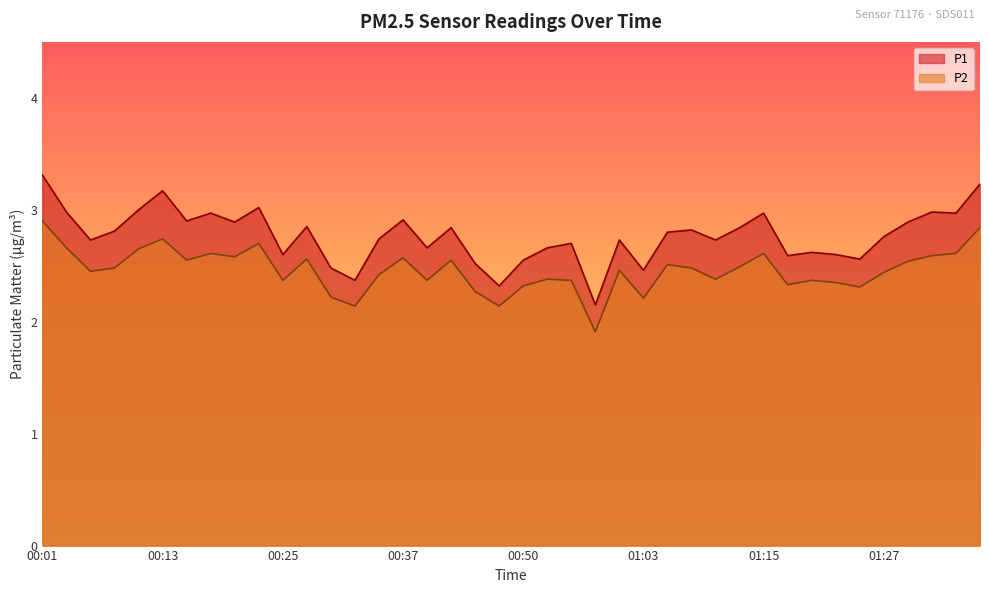

At which category does the chart reach its peak across all series?

00:01